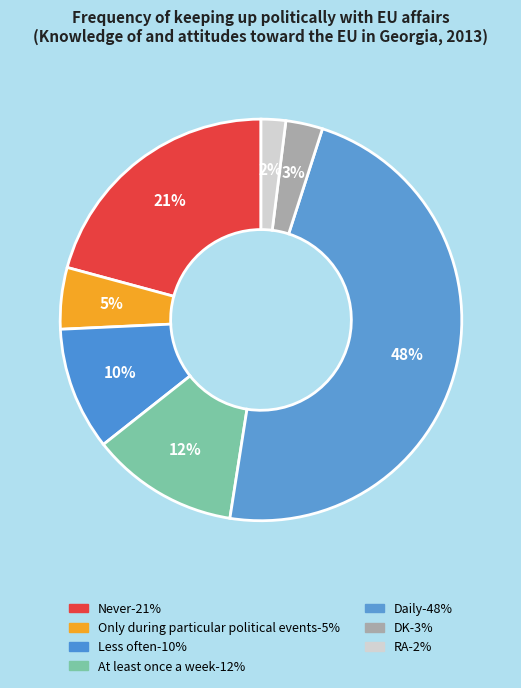

How many segments does this pie chart have?

7